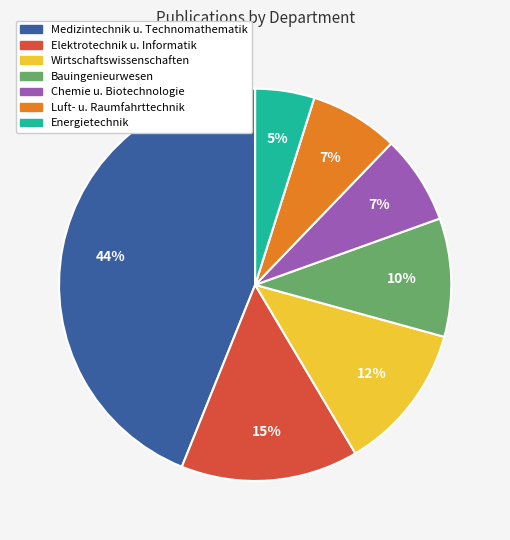

Is there a majority slice in this chart?

No